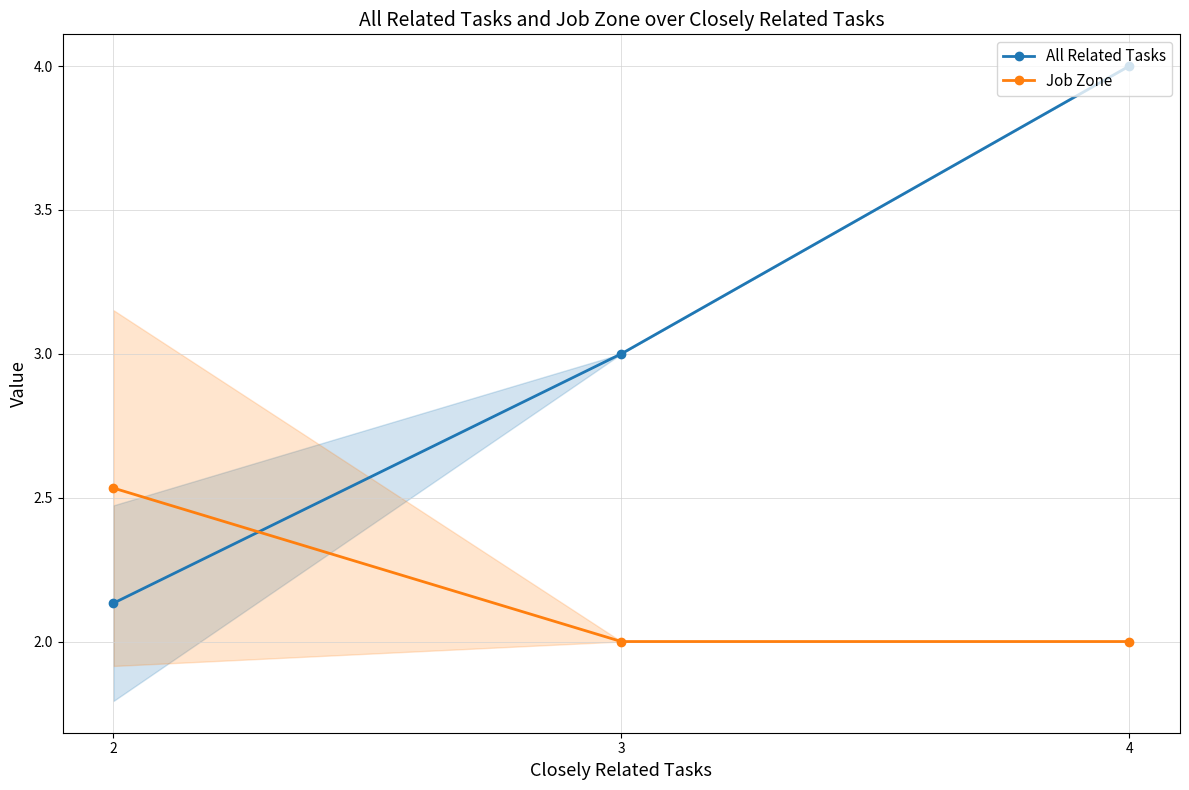

What is the sum of all Job Zone values?

6.5